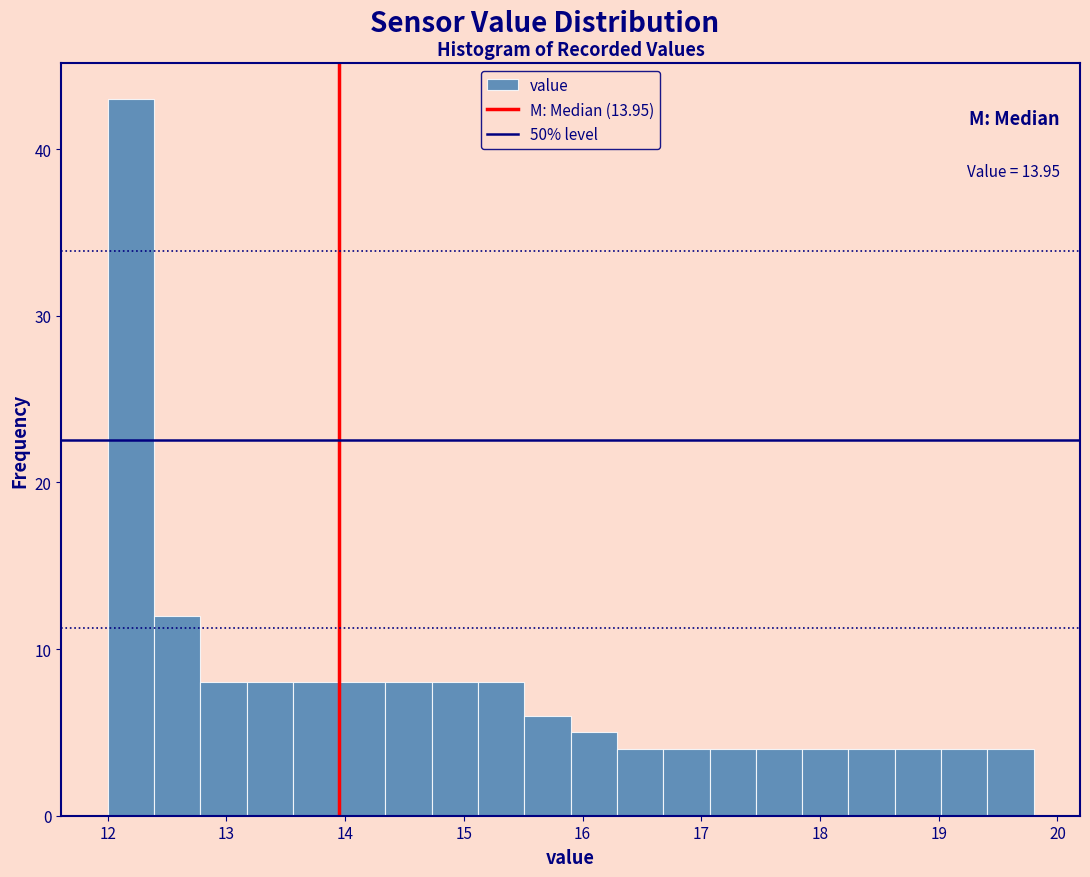

Around what value on the x-axis is the tallest bar? Give the approximate position of its centre, as read against the axis.

12.2